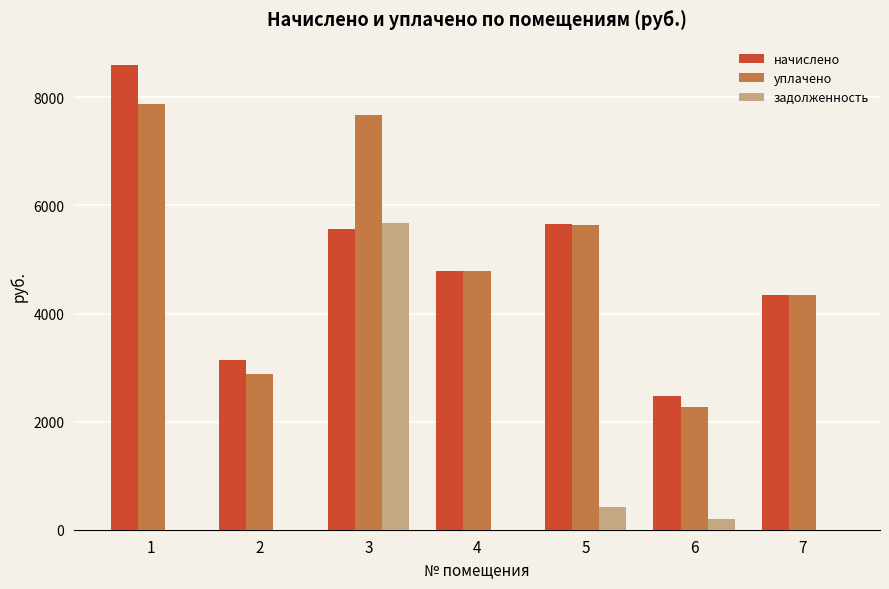

Is the value of начислено at 6 greater than the value of уплачено at 7?

No